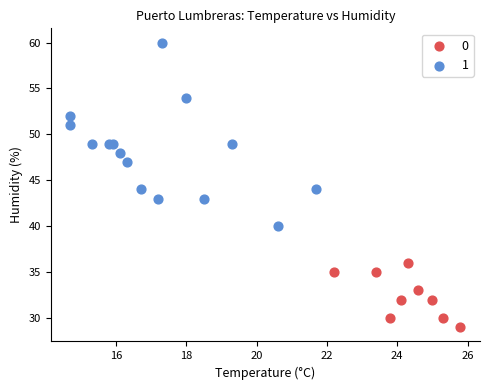

What are all the series names shown in the legend?

0, 1